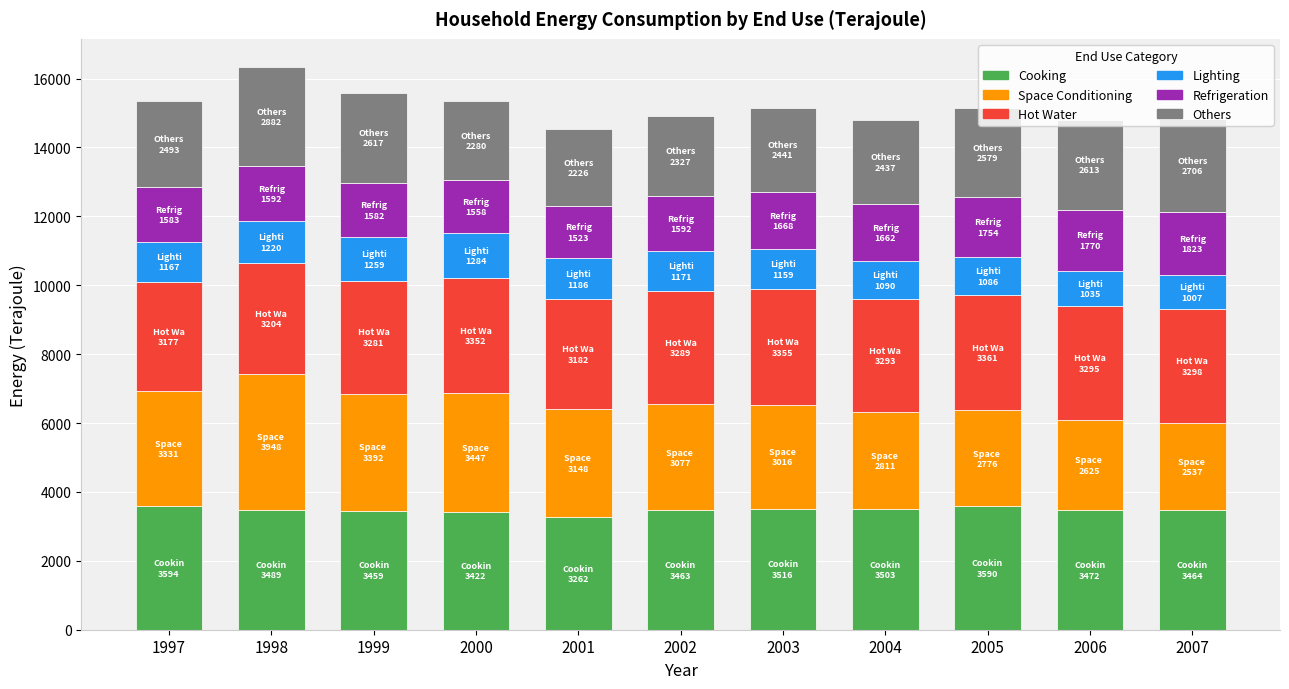

True or false: Cooking has a value of 3459 at 1999.

True